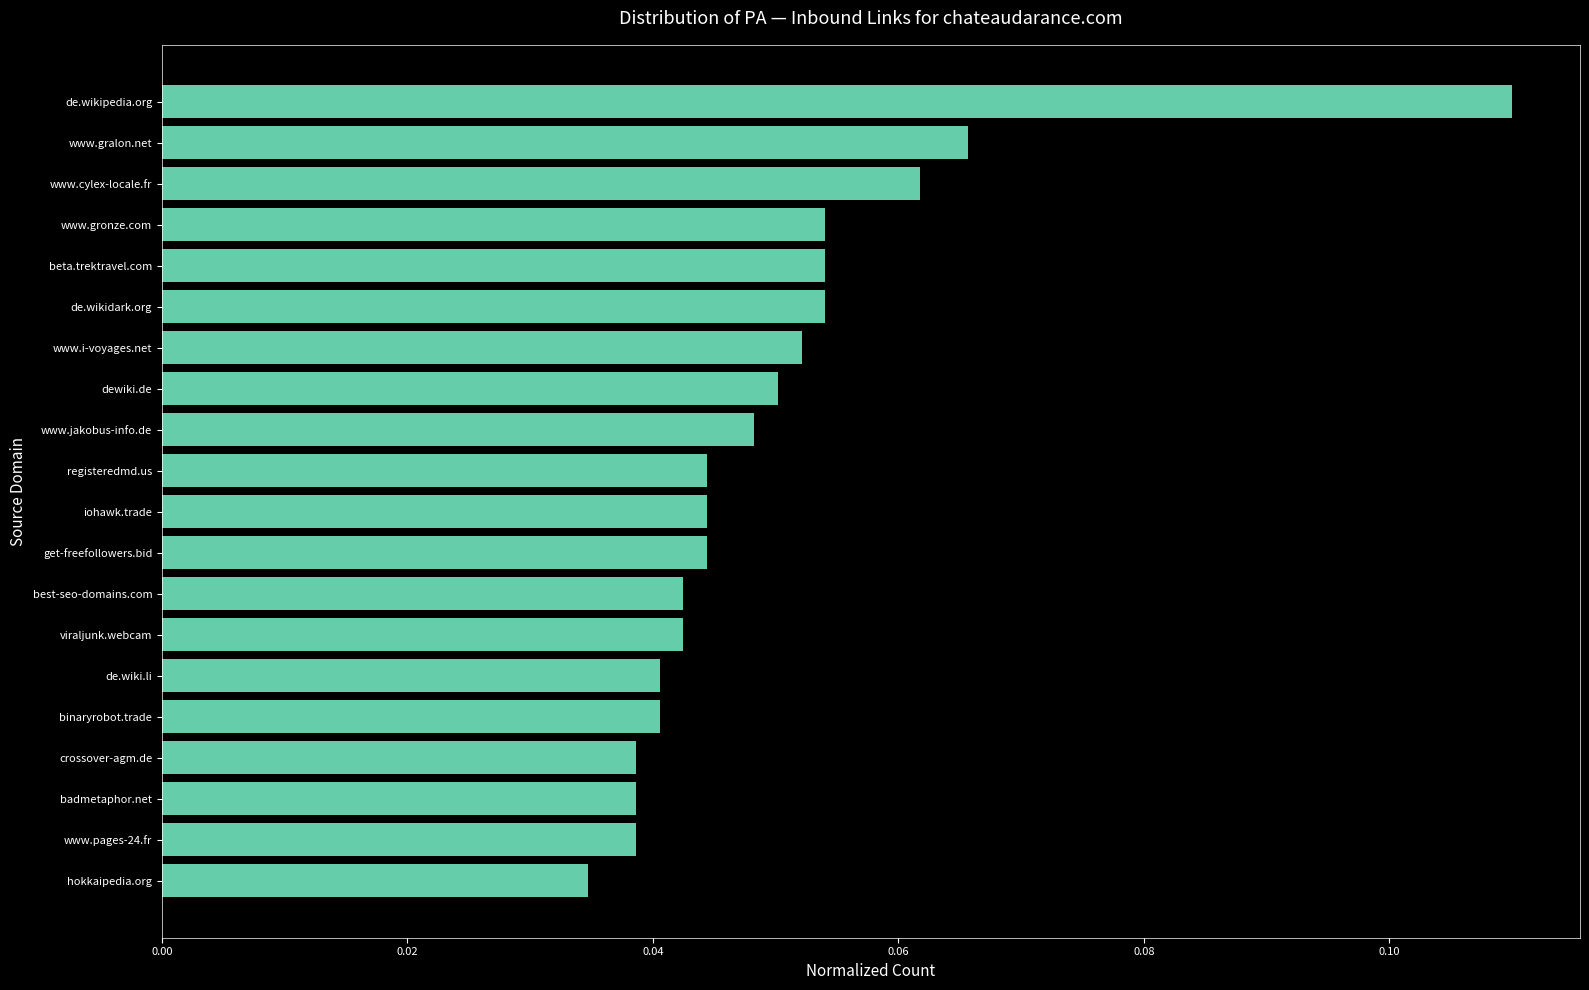

What is the sum of all values?

1.0